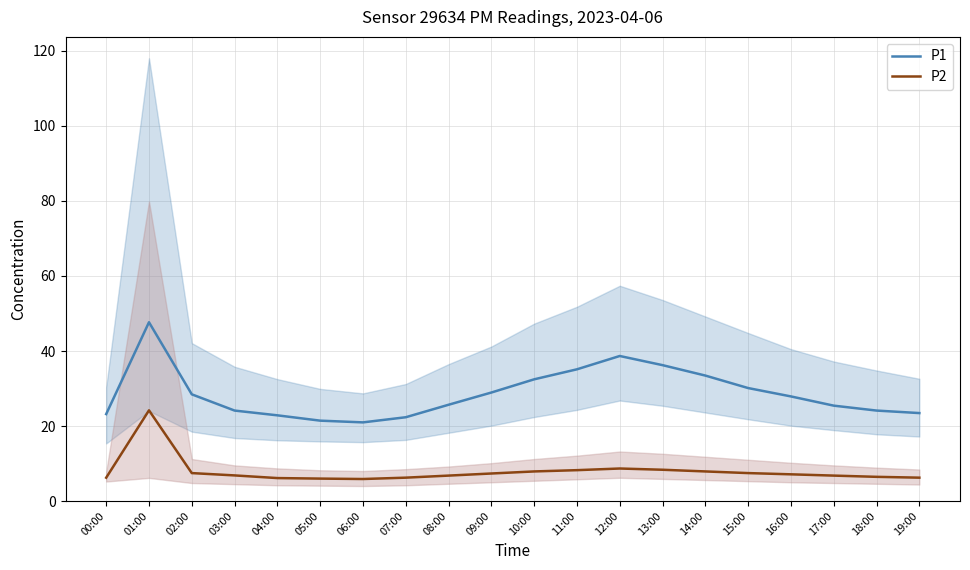

What is the sum of all P1 values?

572.5